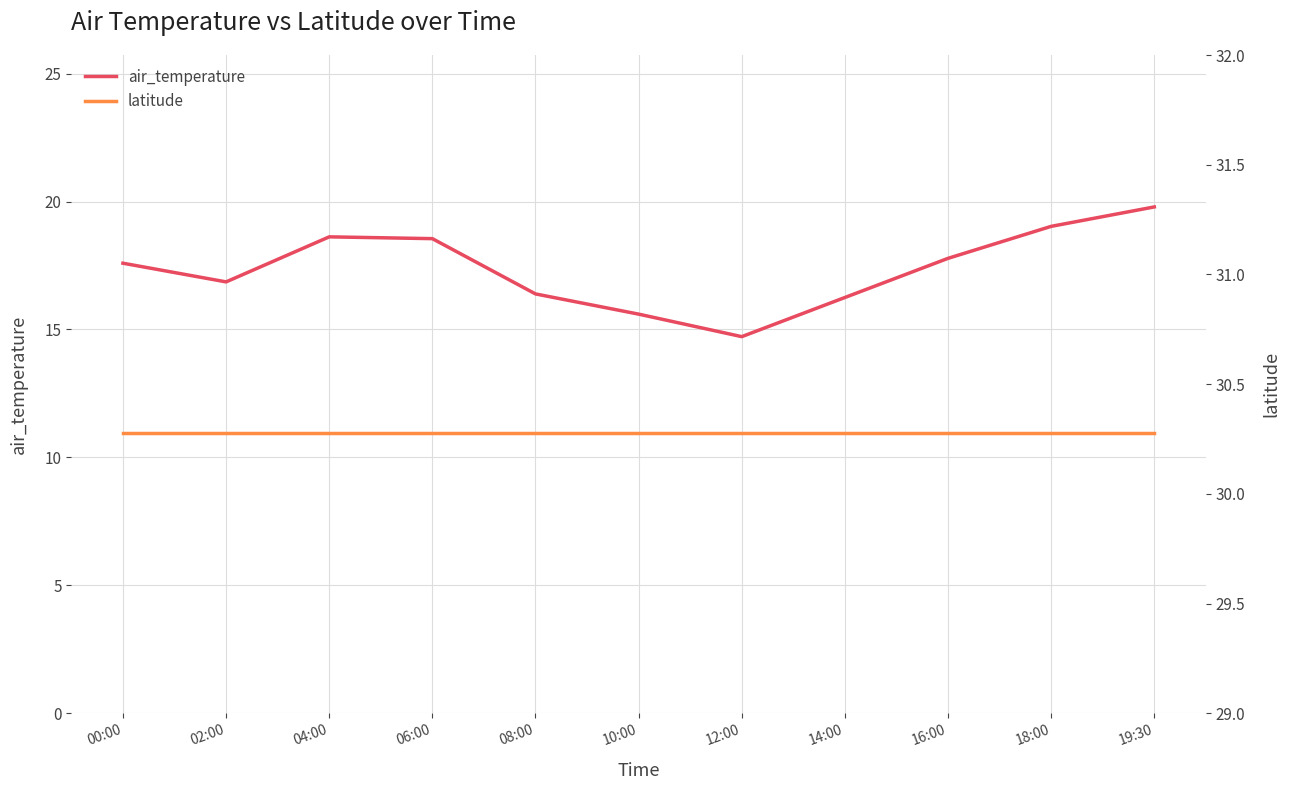

How many lines are shown in the chart?

2